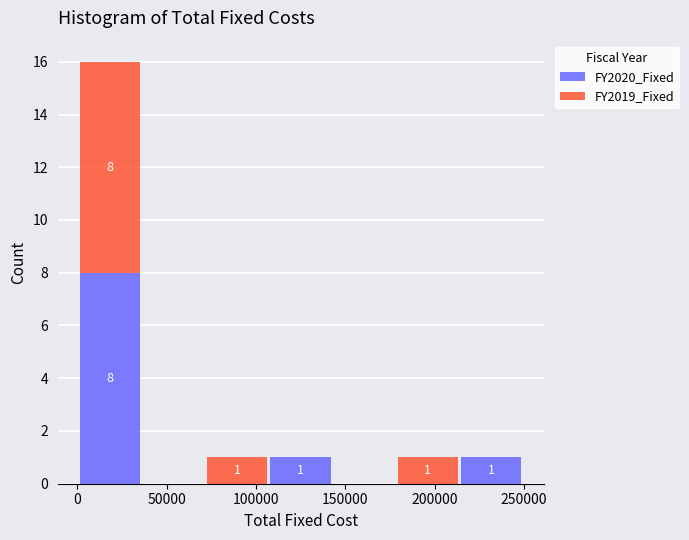

Which range on the x-axis has the tallest stacked bar (by total height)?

0 to 35000